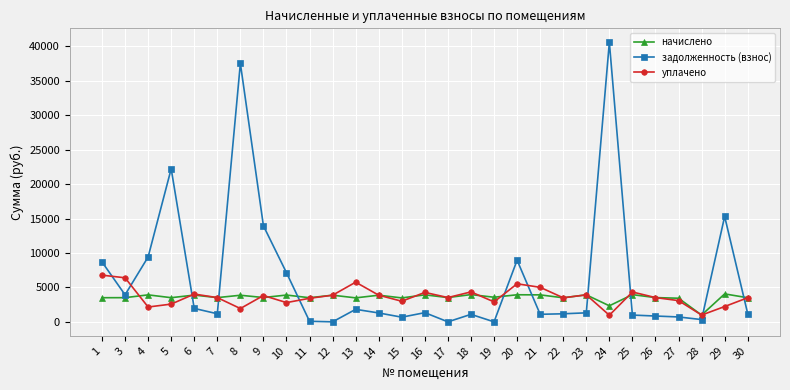

Where do уплачено and задолженность (взнос) first cross each other?

1 and 3